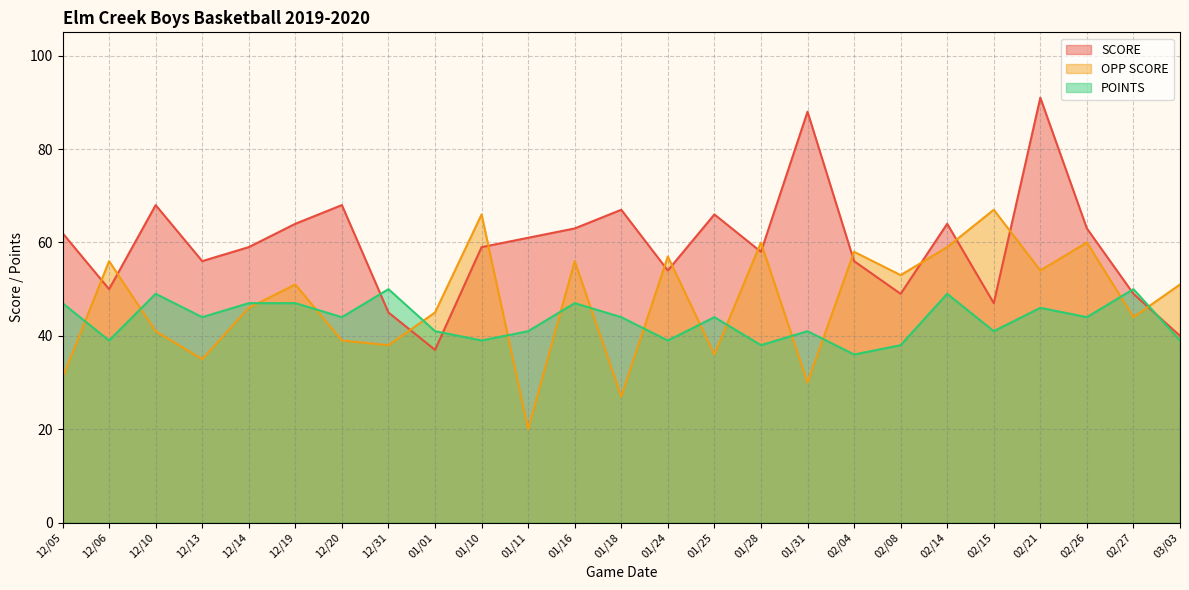

What is the value of the OPP SCORE point at the 15th from the left?

36